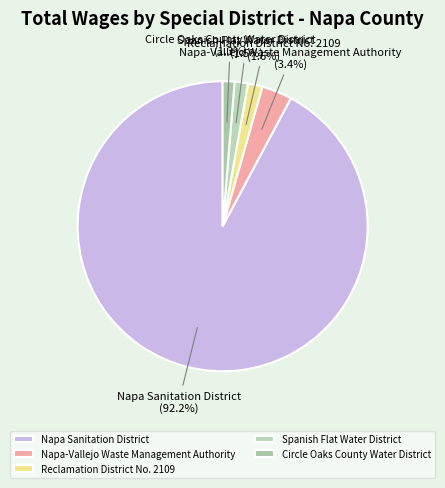

Count the number of slices in the pie.

5